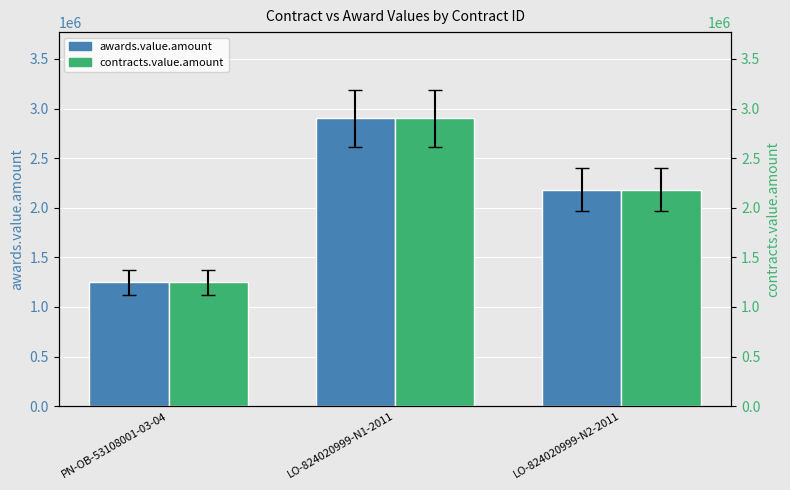

The value of awards.value.amount at PN-OB-53108001-03-04 is 1246844.9. True or false?

True